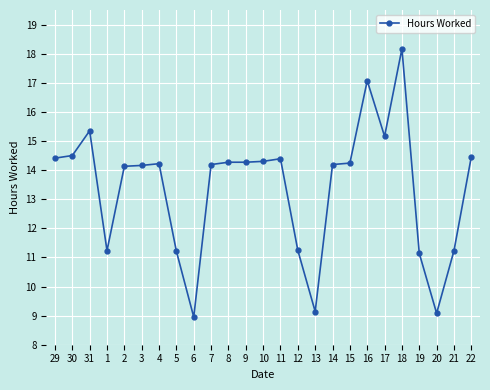

What value does the data have at 22?

14.5